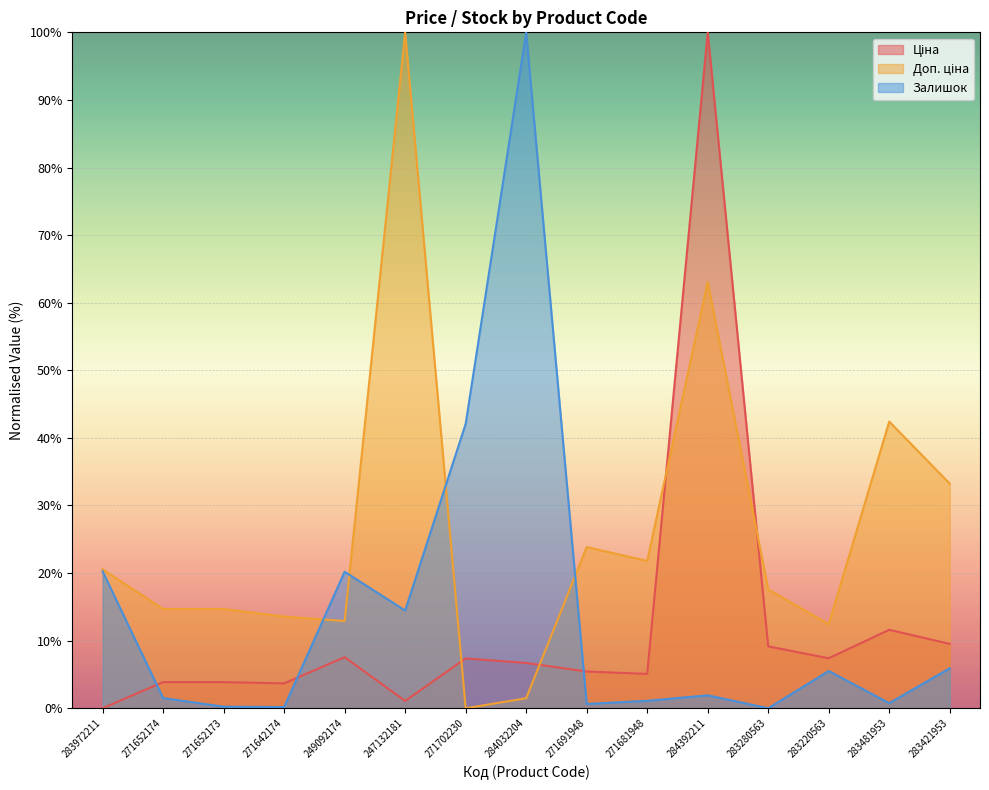

What is the value of the Доп. ціна point at the 9th from the left?

23.8